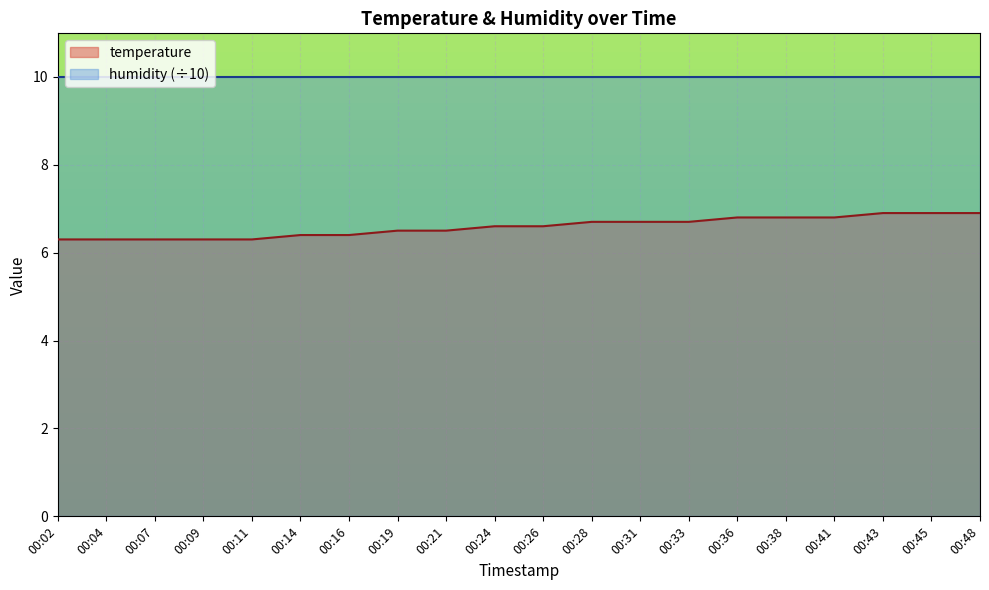

List the labels in order of value, smallest first.

00:02, 00:04, 00:07, 00:09, 00:11, 00:14, 00:16, 00:19, 00:21, 00:24, 00:26, 00:28, 00:31, 00:33, 00:36, 00:38, 00:41, 00:43, 00:45, 00:48